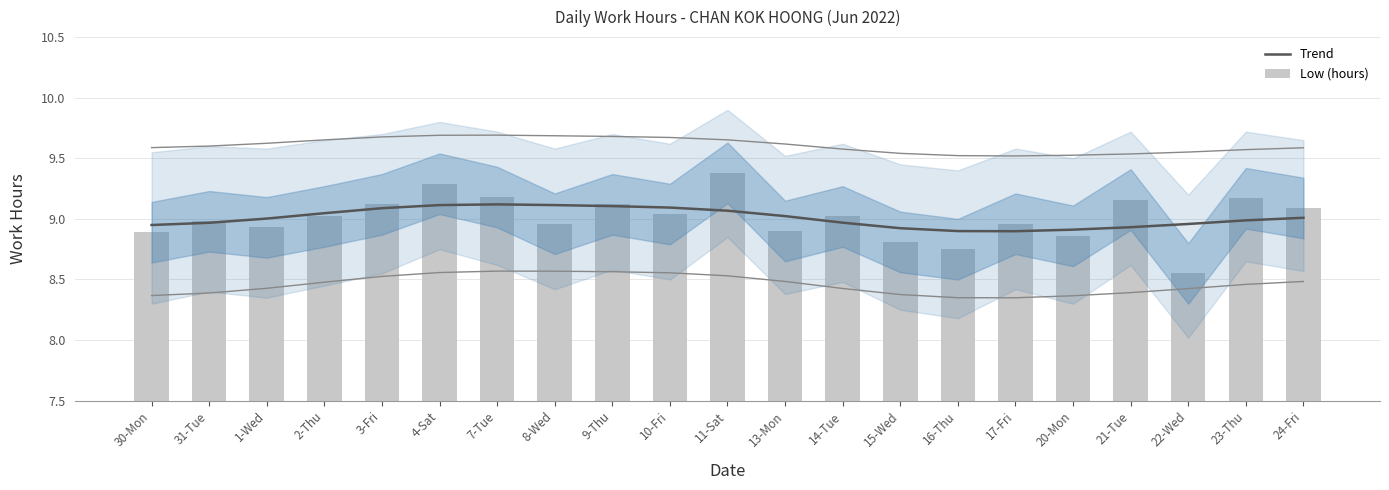

At which category is the sum across all series the highest?

11-Sat